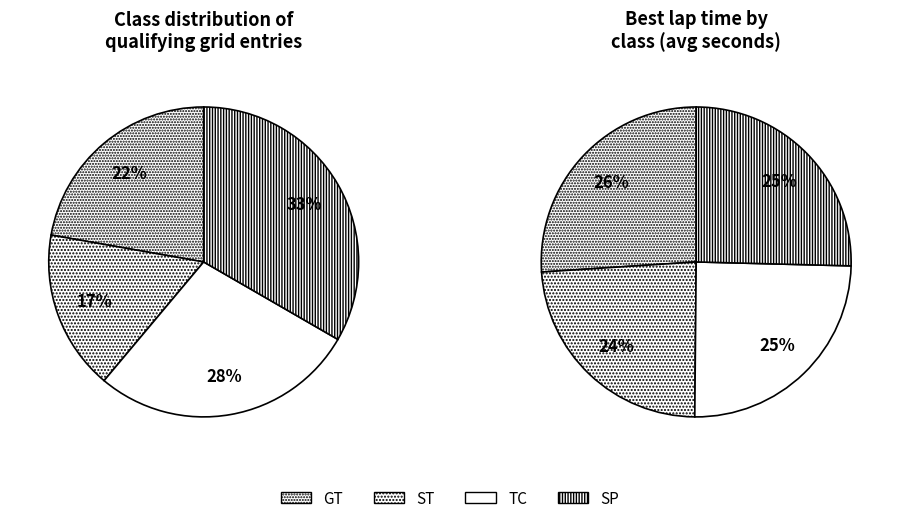

What is the ratio of the value at TC to the value at GT?

1.2